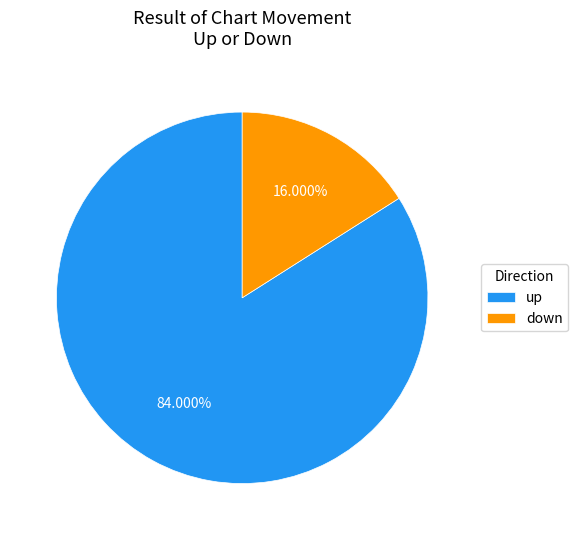

Is it true that down is 16% of the pie?

True